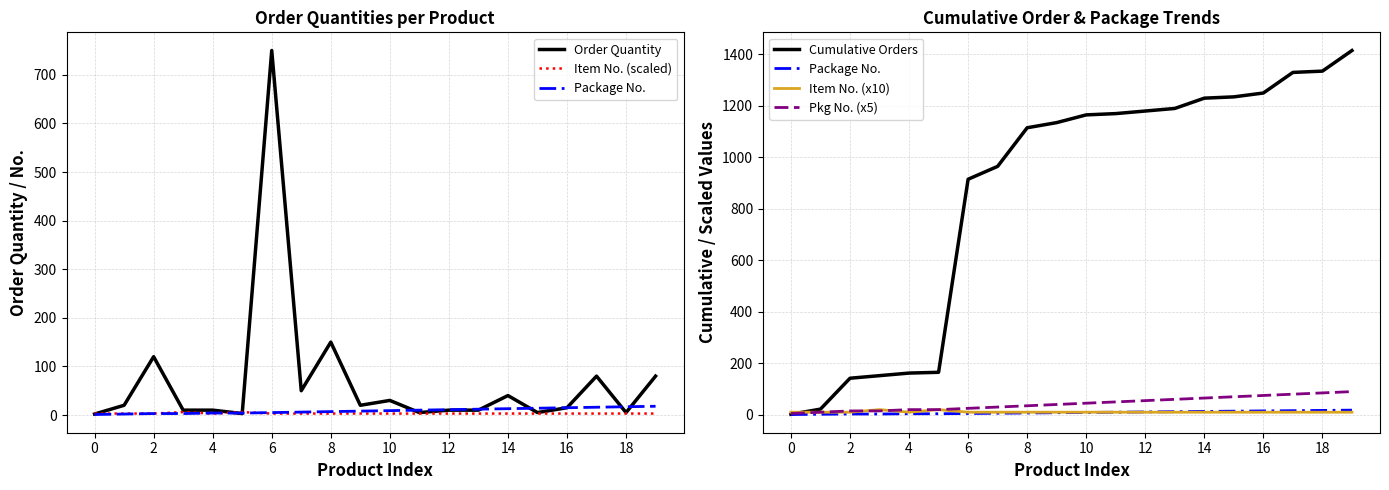

The Item No. (x10) series shows 6 at 2. True or false?

False